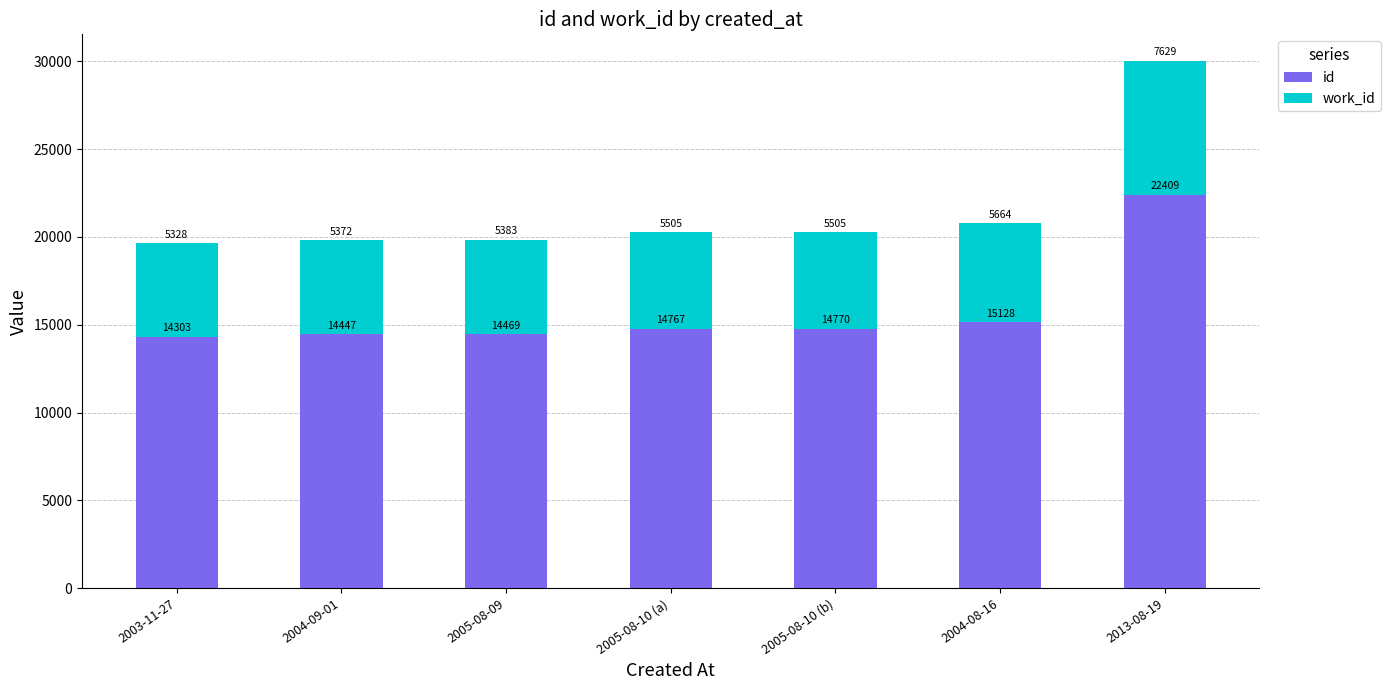

At which category is the sum across all series the highest?

2013-08-19